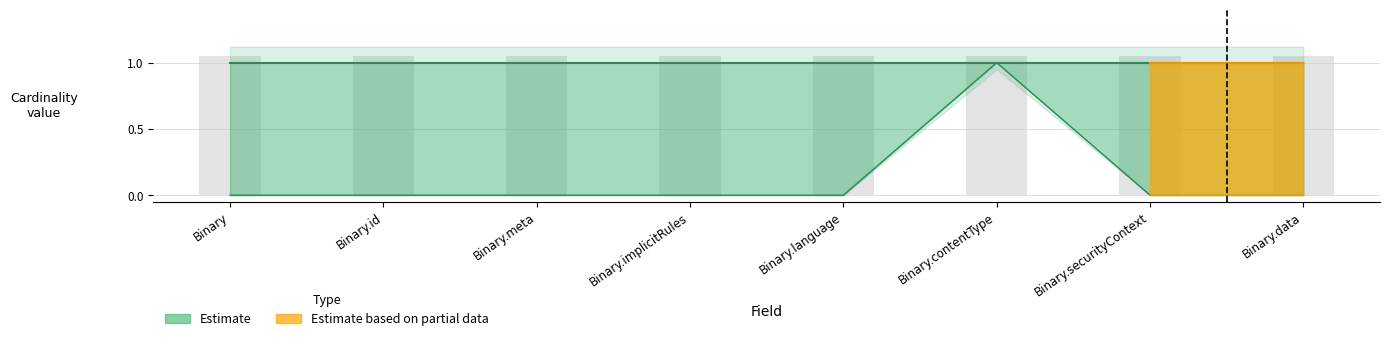

Which has a higher value, Binary.contentType or Binary.implicitRules?

Binary.contentType